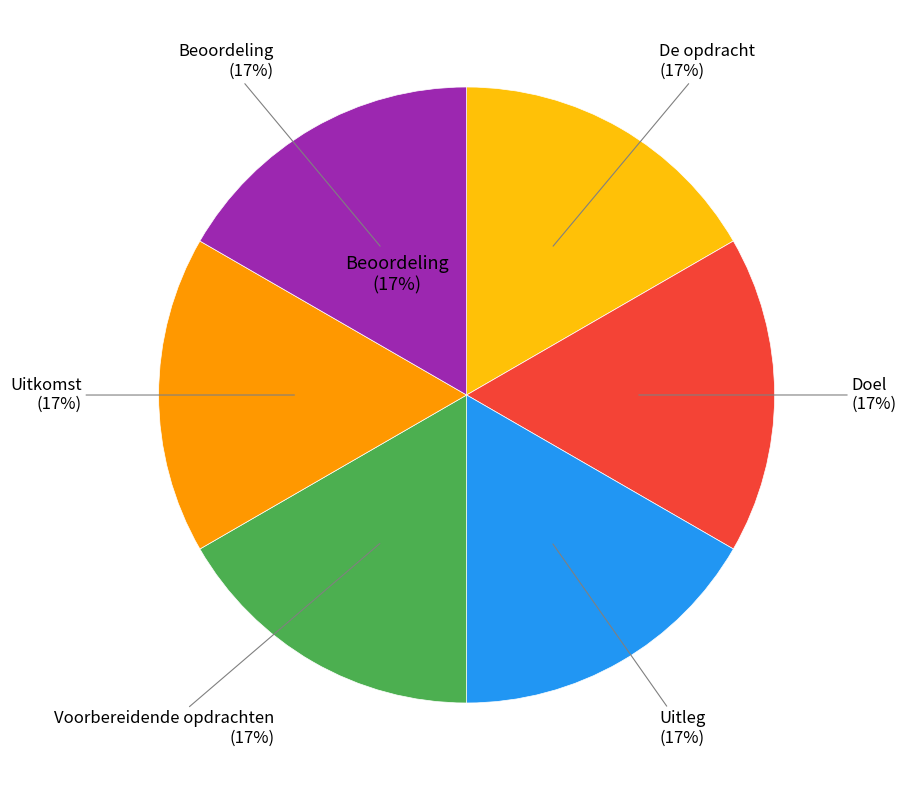

What is the ratio of the value at De opdracht to the value at Voorbereidende opdrachten?

1.0